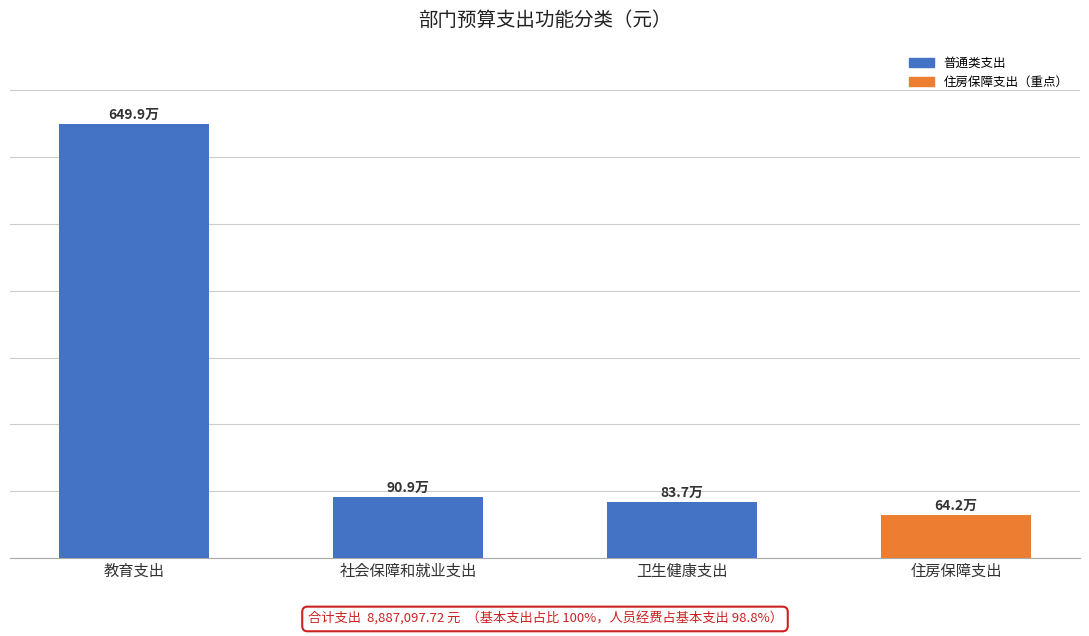

Which label corresponds to the smallest value in the chart?

住房保障支出